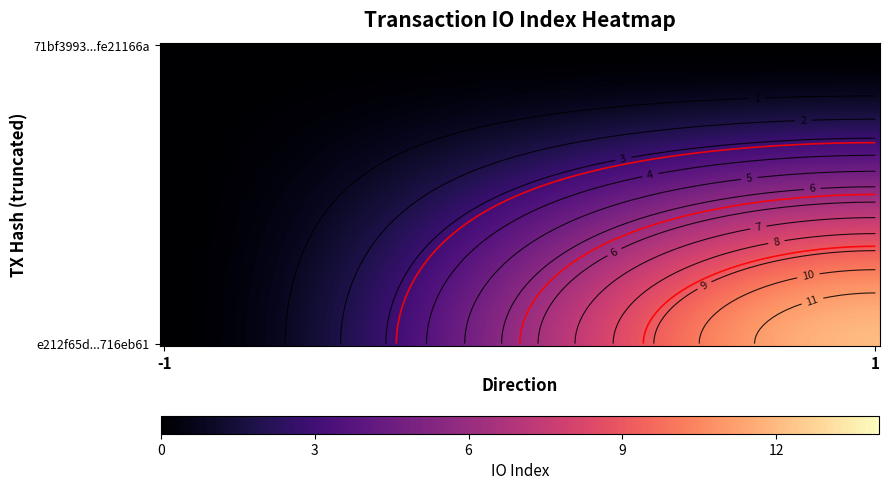

What is the difference between the highest and lowest values at io_index?

12